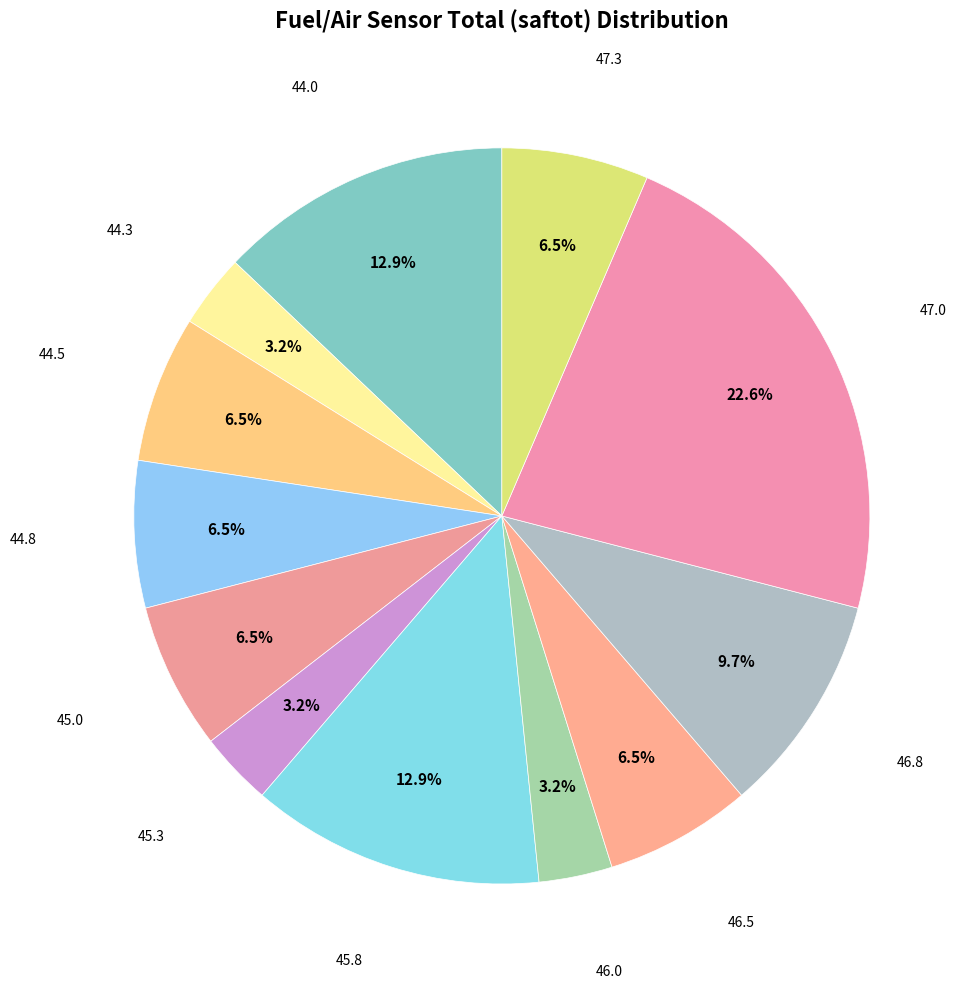

How many segments does this pie chart have?

12